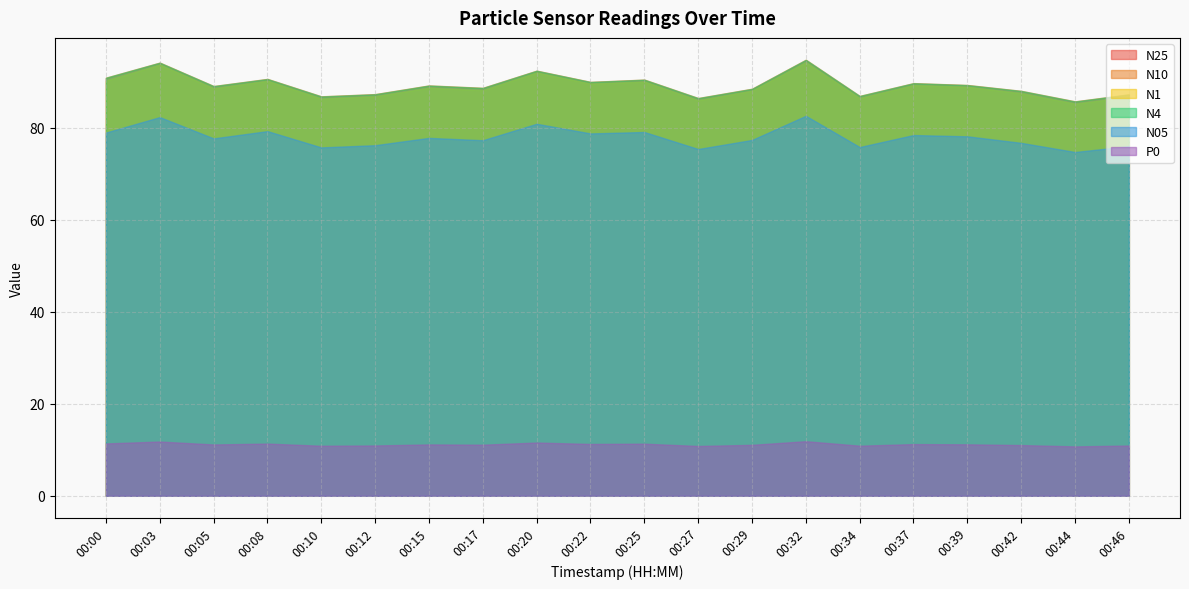

How many data points does each series have?

20